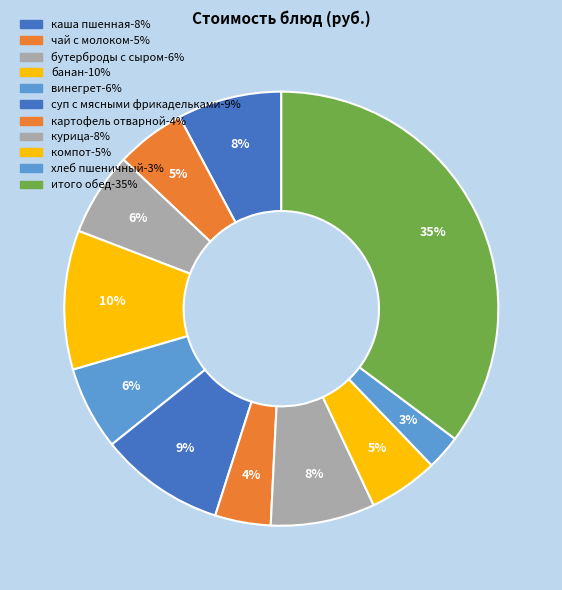

How many segments does this pie chart have?

11